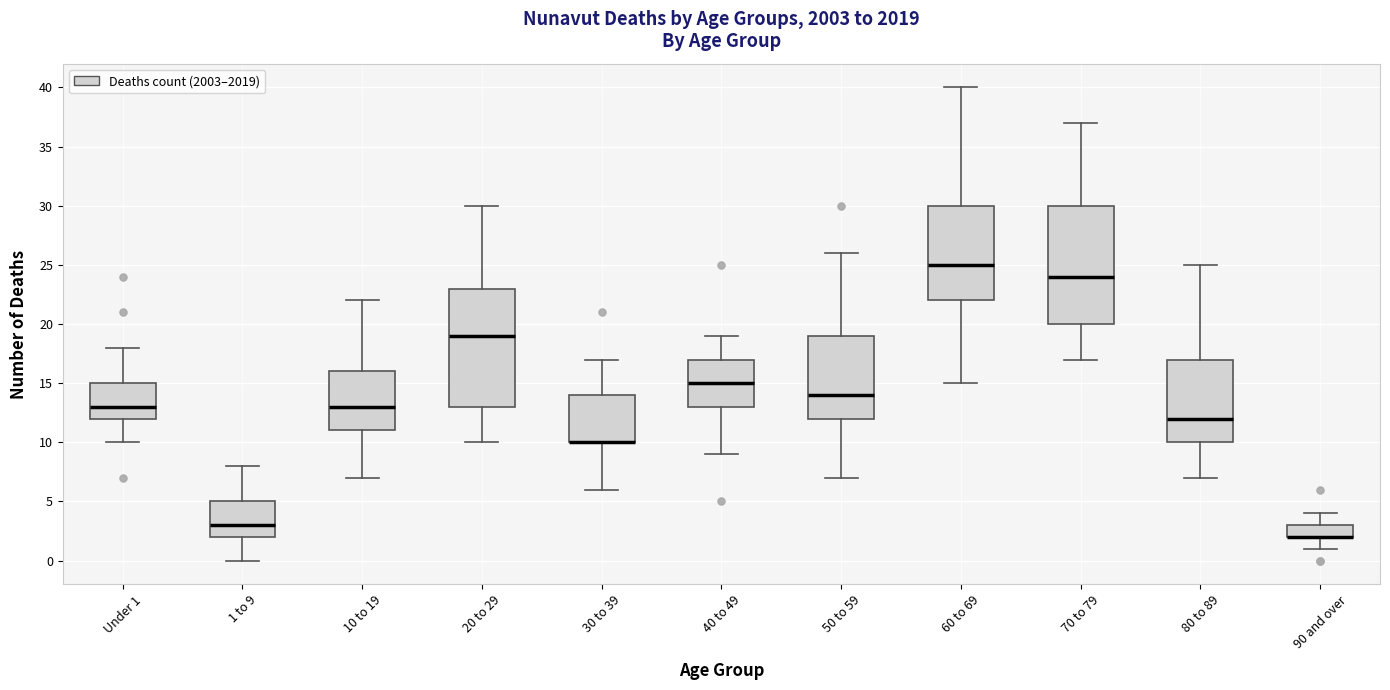

Reading left to right, transcribe this box plot: for each box, give where its median line is, the range the box spans, and where its two whiskers end, as read against the y-axis. The values are not printed on the chart, so give them approximately, as read against the axis.

Under 1: median 13, box 12 to 15, whiskers 10 to 18
1 to 9: median 3, box 2 to 5, whiskers 0 to 8
10 to 19: median 13, box 11 to 16, whiskers 7 to 22
20 to 29: median 19, box 13 to 23, whiskers 10 to 30
30 to 39: median 10 (drawn on the box's lower edge), box 10 to 14, whiskers 6 to 17
40 to 49: median 15, box 13 to 17, whiskers 9 to 19
50 to 59: median 14, box 12 to 19, whiskers 7 to 26
60 to 69: median 25, box 22 to 30, whiskers 15 to 40
70 to 79: median 24, box 20 to 30, whiskers 17 to 37
80 to 89: median 12, box 10 to 17, whiskers 7 to 25
90 and over: median 2 (drawn on the box's lower edge), box 2 to 3, whiskers 1 to 4